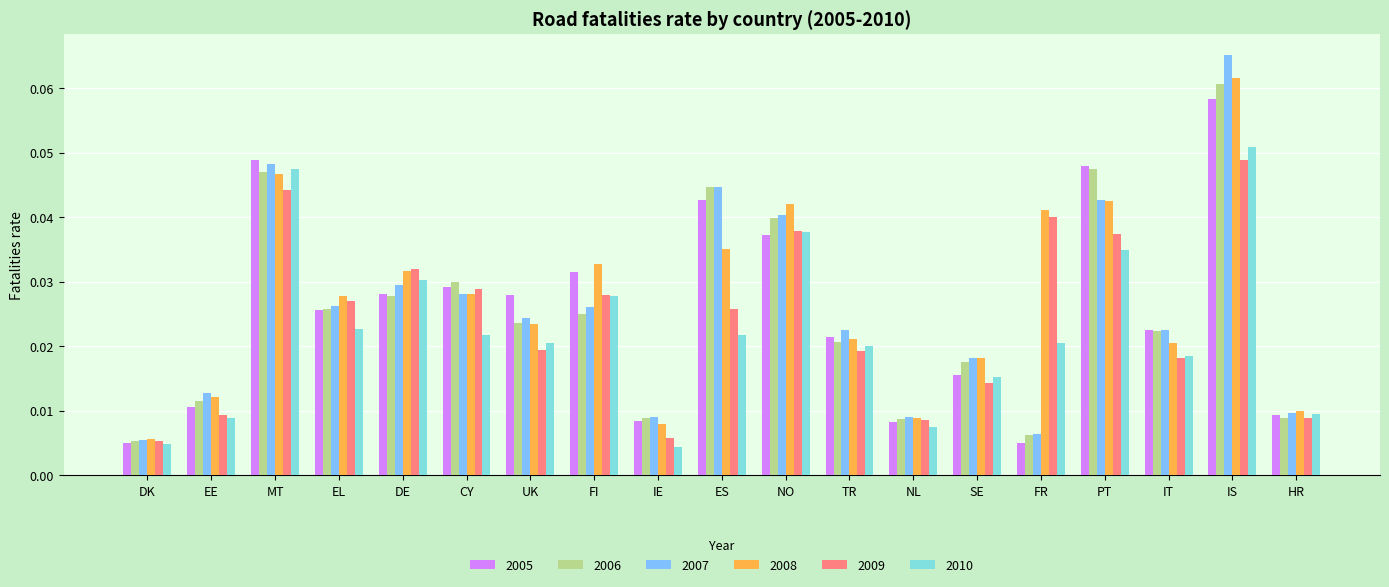

At which label is 2006 closest to 0?

DK